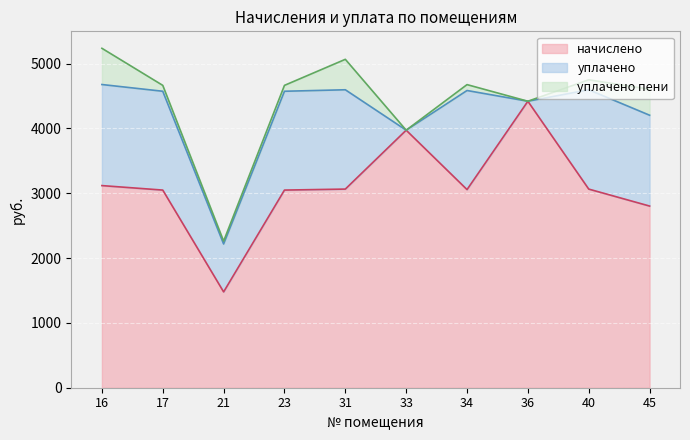

Which series changed the most between 17 and 21?

начислено